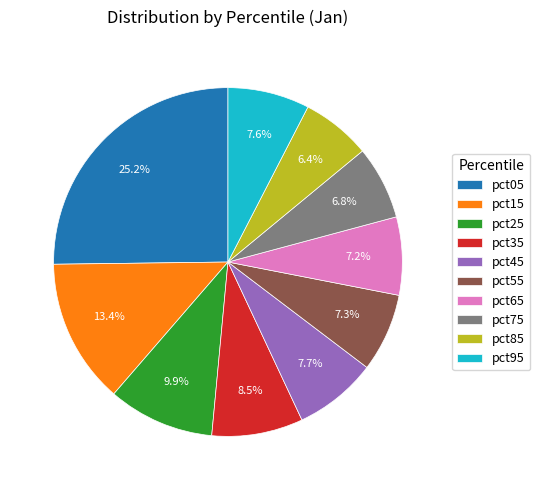

How many slices are in this pie chart?

10